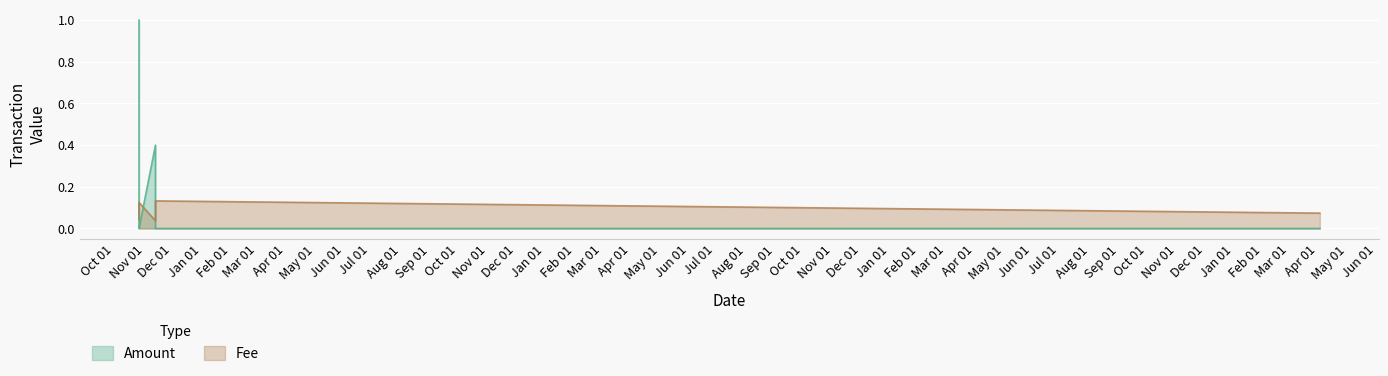

What is the sum of the Fee values at 2018-11-14 14:15:59 and 2022-04-21 02:18:03?

0.1